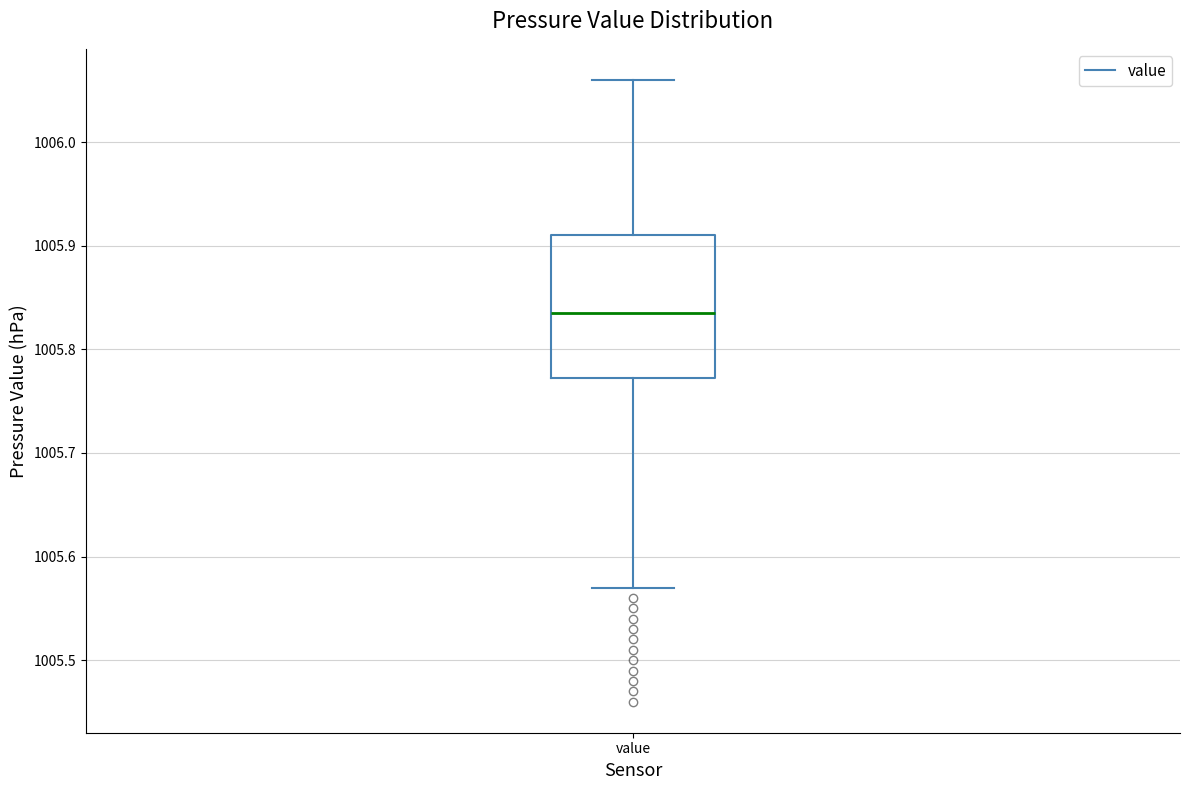

Transcribe this box plot: give where the median line is, the range the box spans, and where the two whiskers end, as read against the y-axis. The values are not printed on the chart, so give them approximately, as read against the axis.

median 1005.84, box 1005.77 to 1005.91, whiskers 1005.57 to 1006.06